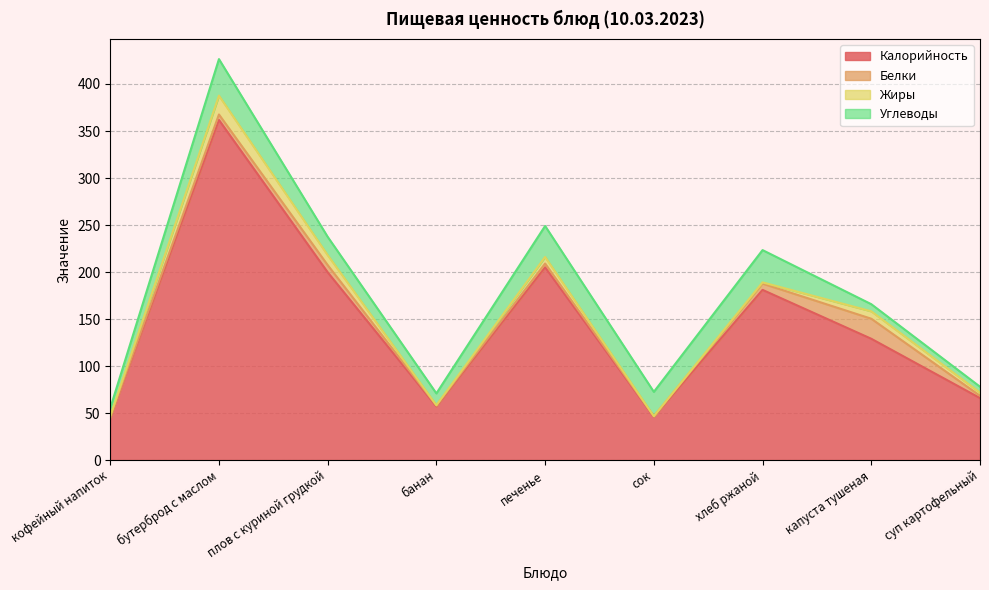

What is the difference between the maximum and minimum values in the Белки series?

20.8